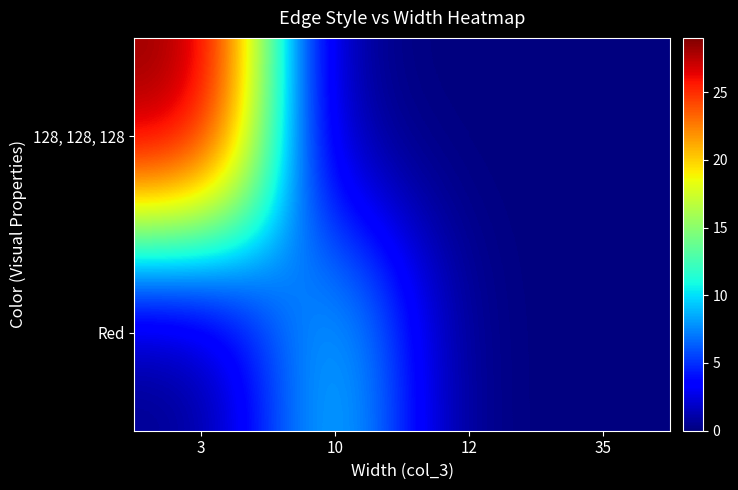

Reading left to right, what are all the values shown in this chart?

128, 128, 128: 3=29	10=0	12=0	35=0
Red: 3=0	10=10	12=0	35=0